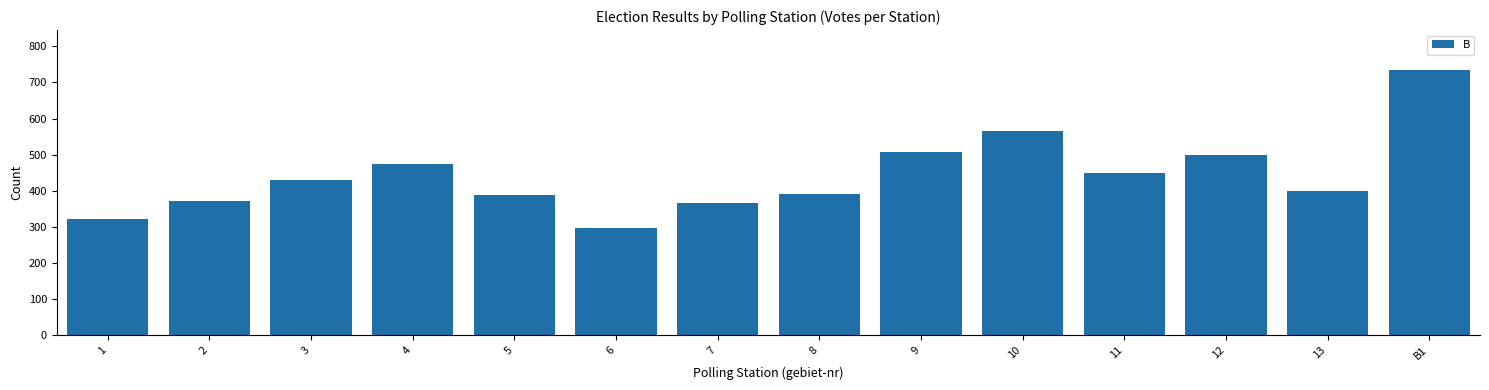

What value does the data have at 10?

566